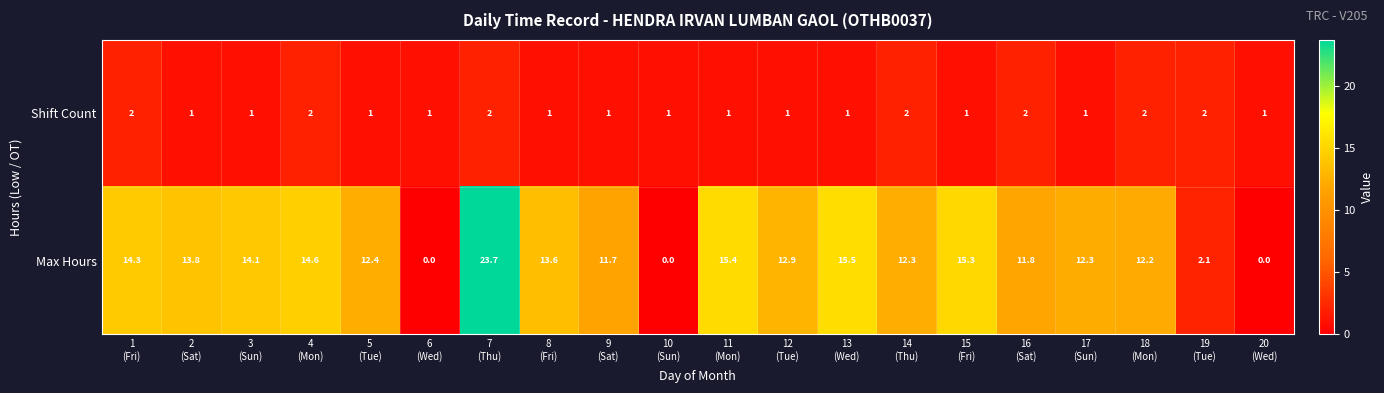

Which series has the largest range (max minus min)?

Max Hours